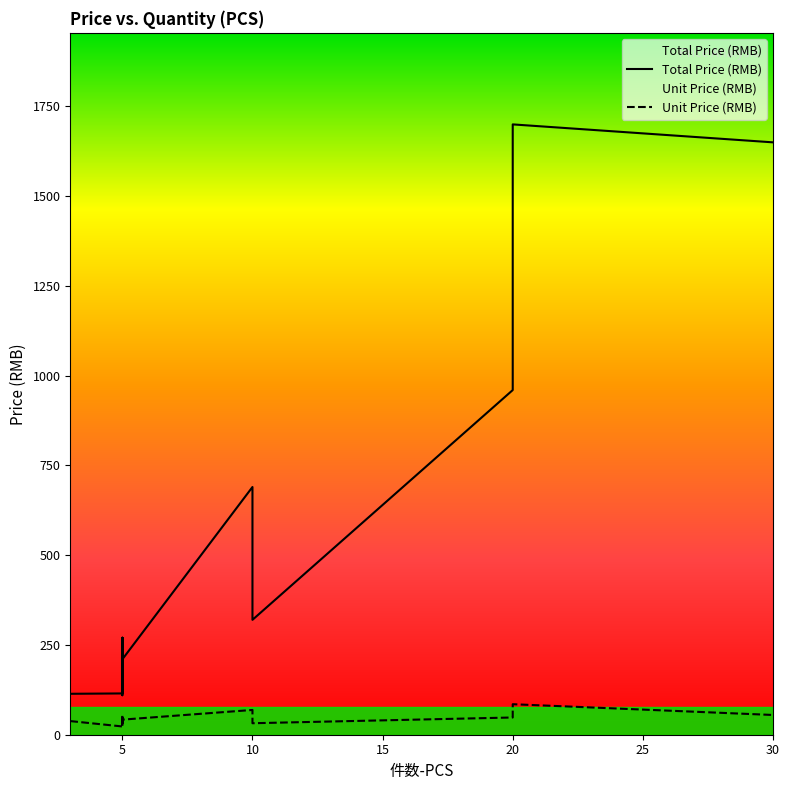

What is the sum of the Total Price (RMB) values at 10 and 5?

890